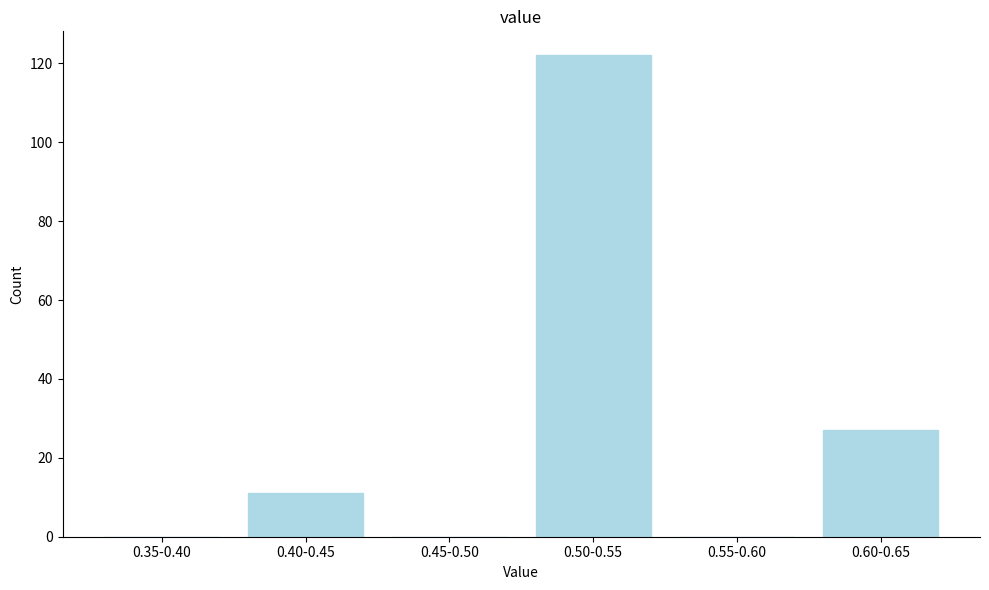

Reading right to left, list all the values displayed in this chart.

0.60-0.65=27	0.55-0.60=0	0.50-0.55=122	0.45-0.50=0	0.40-0.45=11	0.35-0.40=0